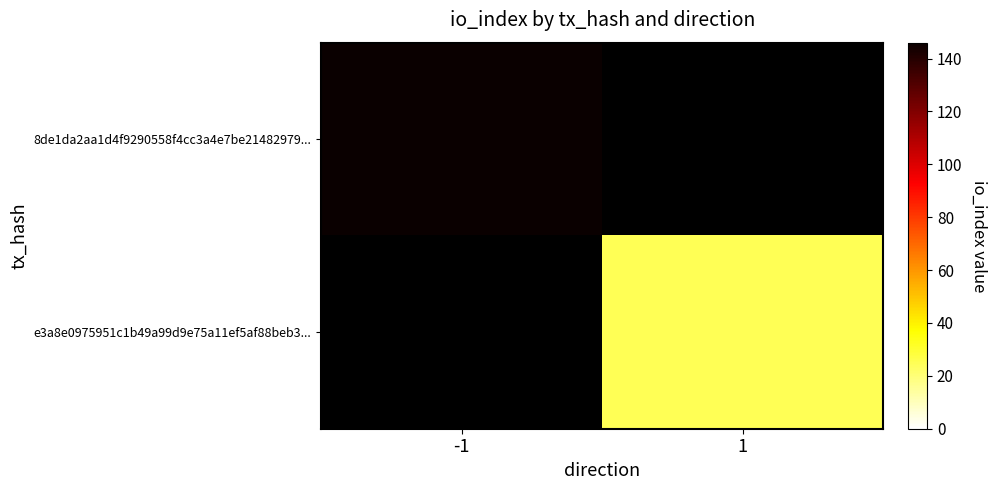

Which category has the lowest value in the 8de1da2aa1d4f9290558f4cc3a4e7be21482979... series?

-1